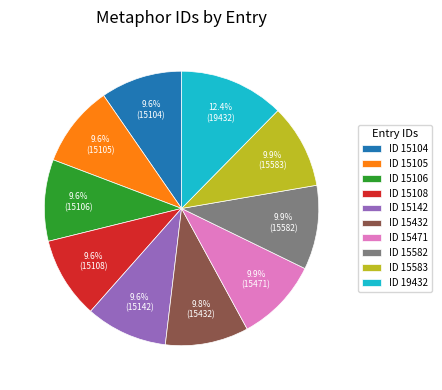

Which category has the biggest portion of the pie?

ID 19432